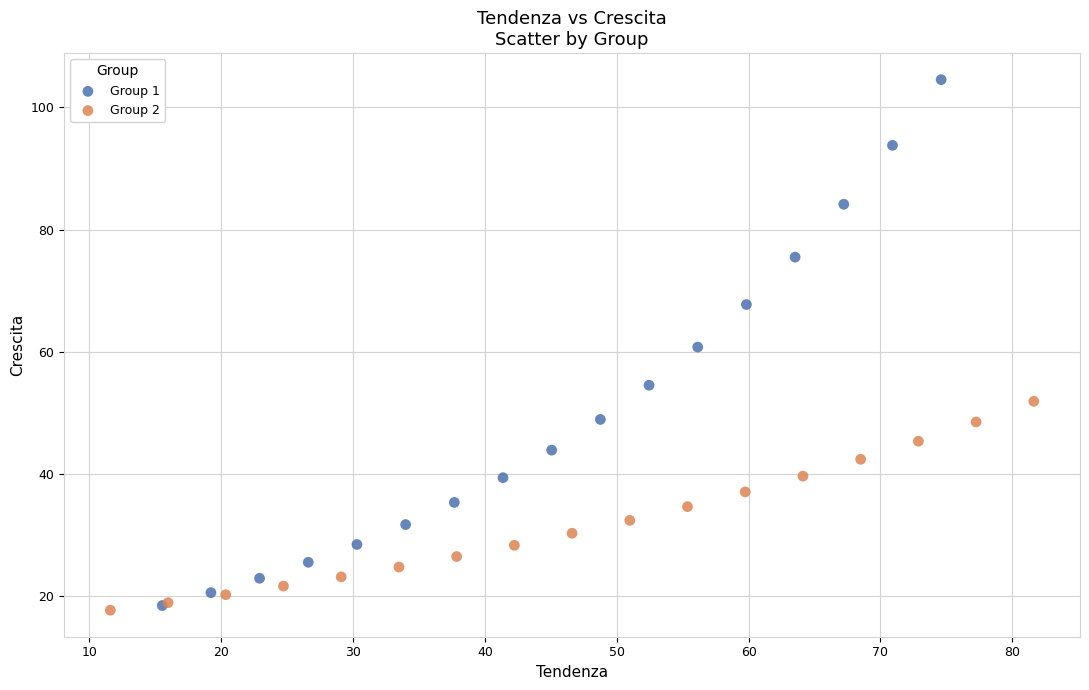

Which series has the widest spread of Y values?

Group 1